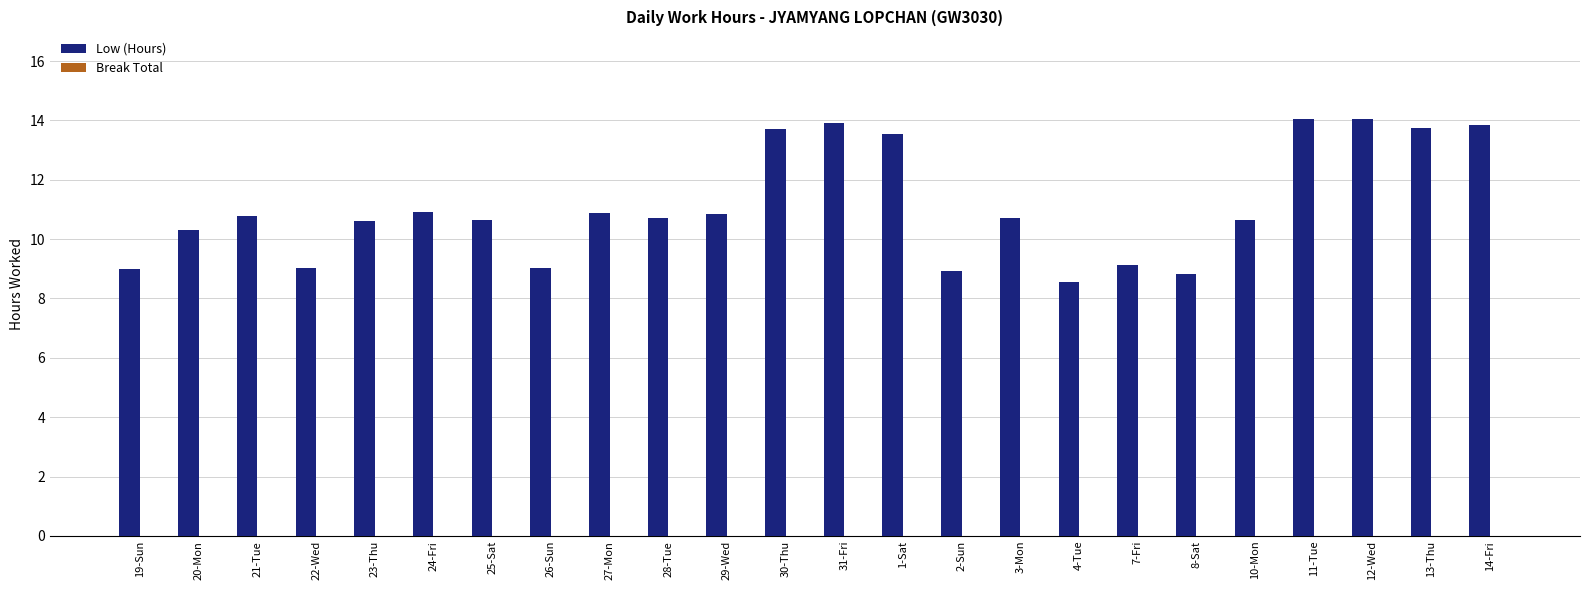

Where does the data first go above 10?

20-Mon